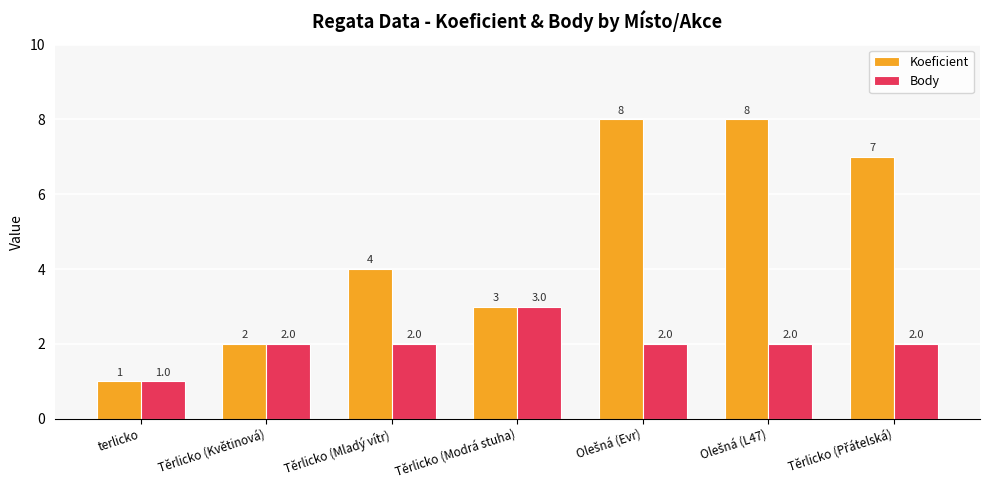

Reading right to left, transcribe all the data shown in this chart.

Koeficient: 7	8	8	3	4	2	1
Body: 2	2	2	3	2	2	1